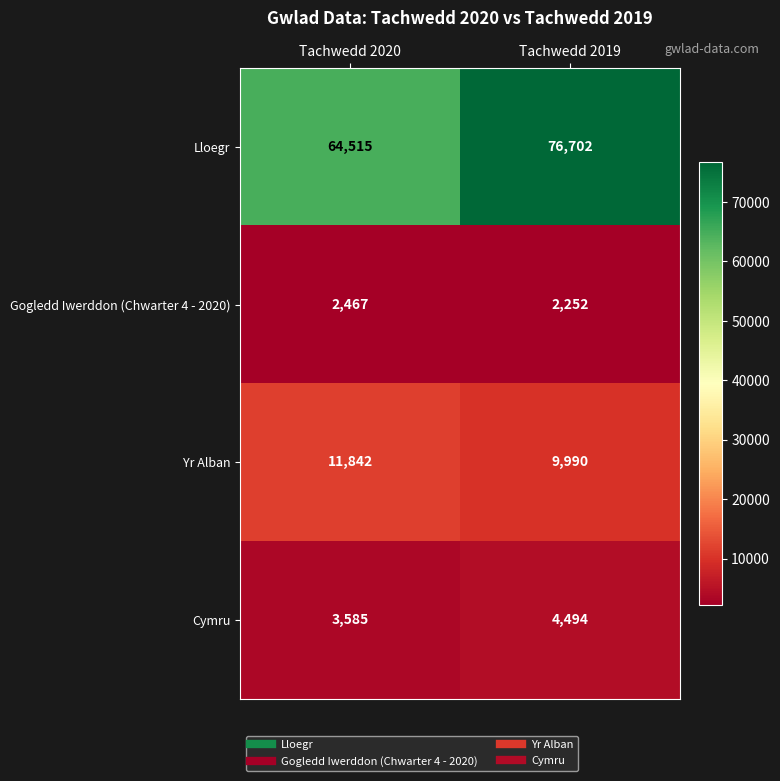

What is the smallest value displayed?

2252